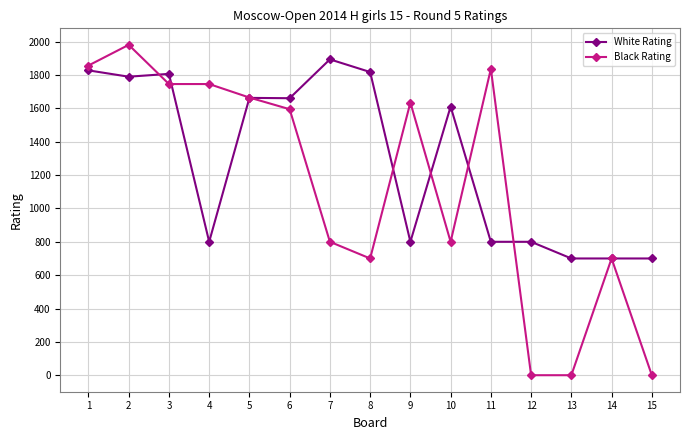

Which series has the largest total across all categories?

White Rating